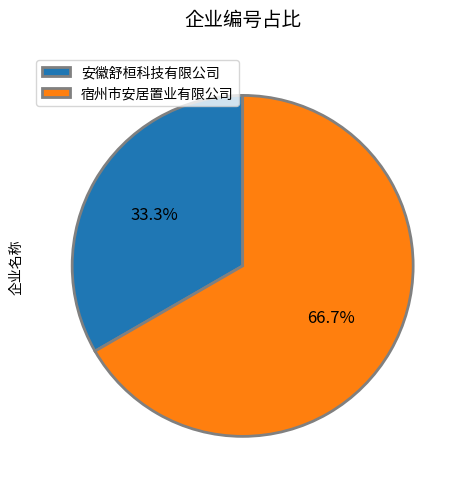

Rank the categories by value from lowest to highest.

安徽舒桓科技有限公司, 宿州市安居置业有限公司